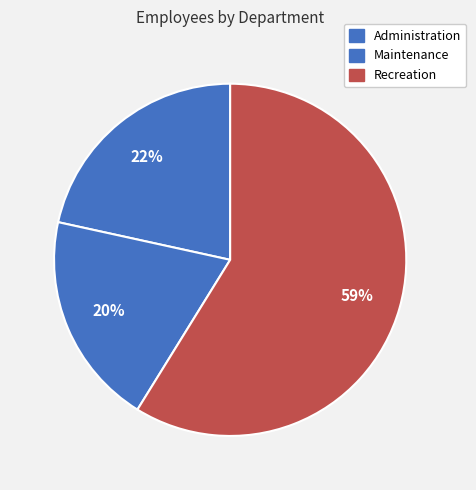

Rank the categories by value from highest to lowest.

Recreation, Administration, Maintenance